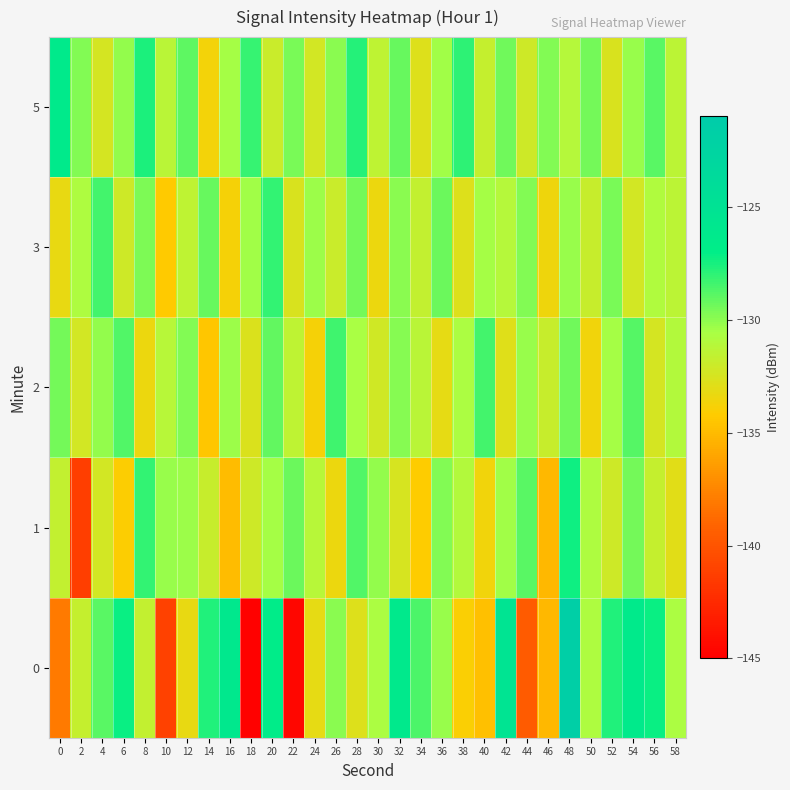

Which has a higher value, 8 or 18?

8